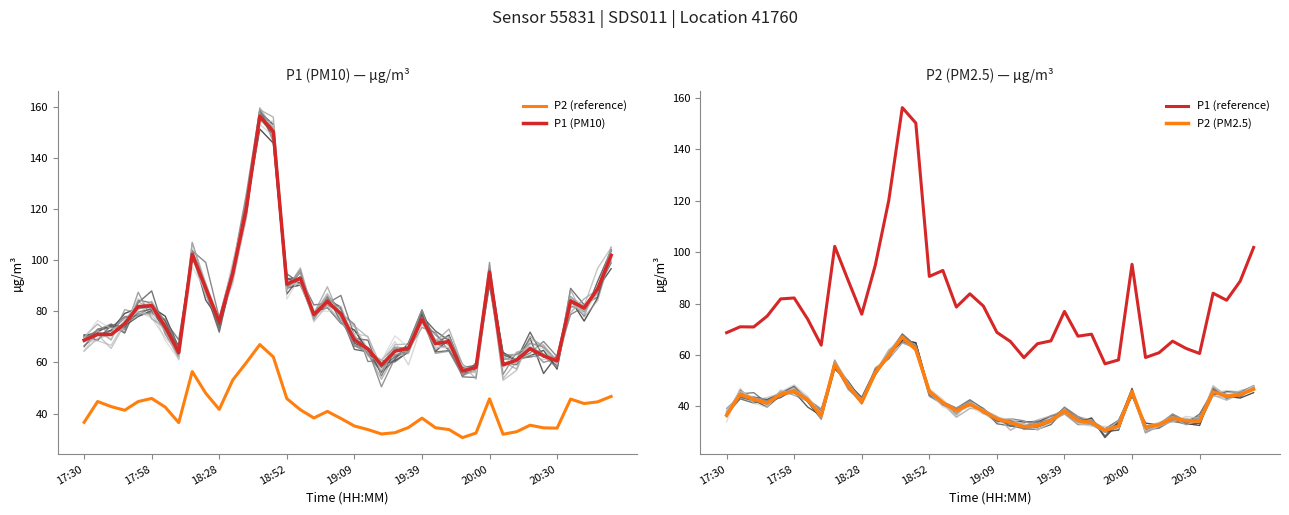

What is the lowest value of the P2 (reference) series?

30.6